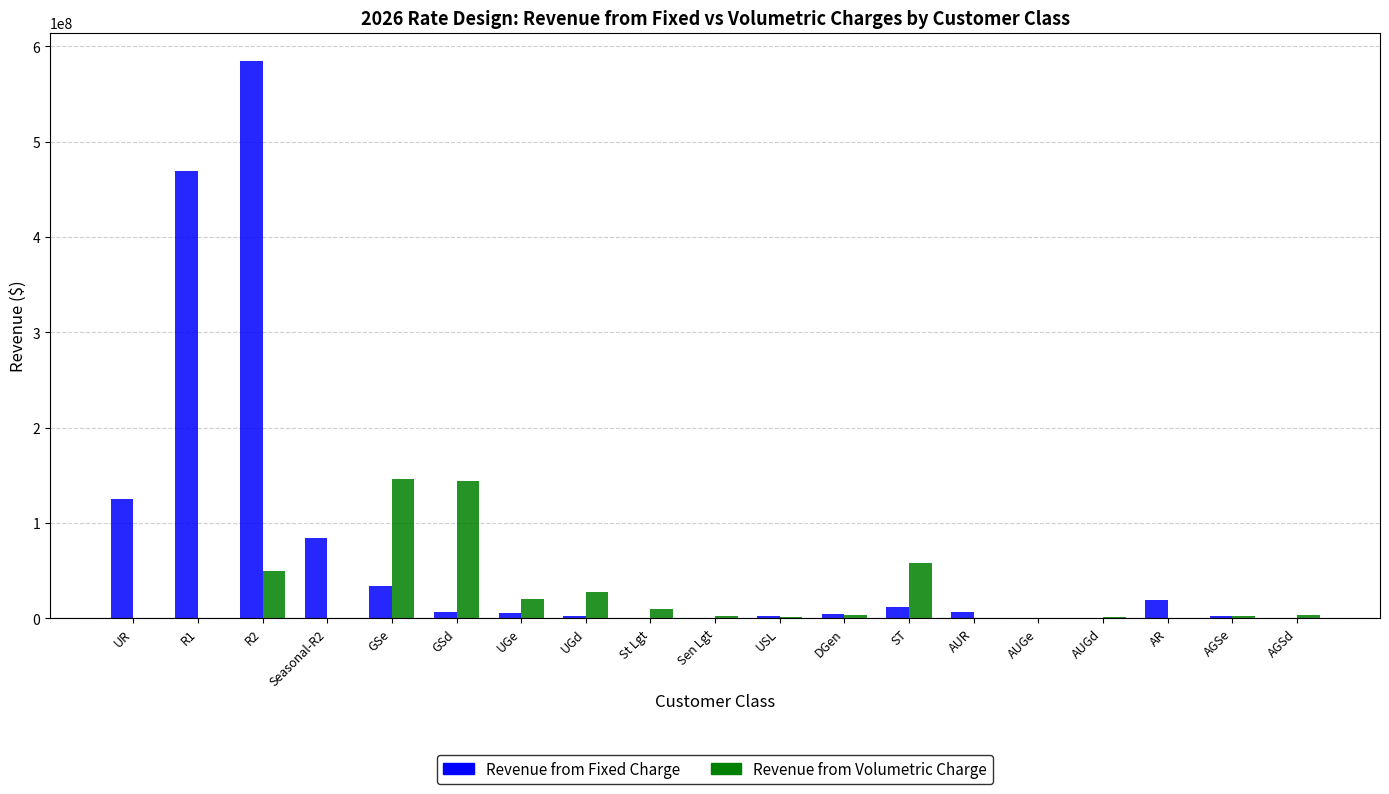

What is the total value across all series at UGe?

25210806.3